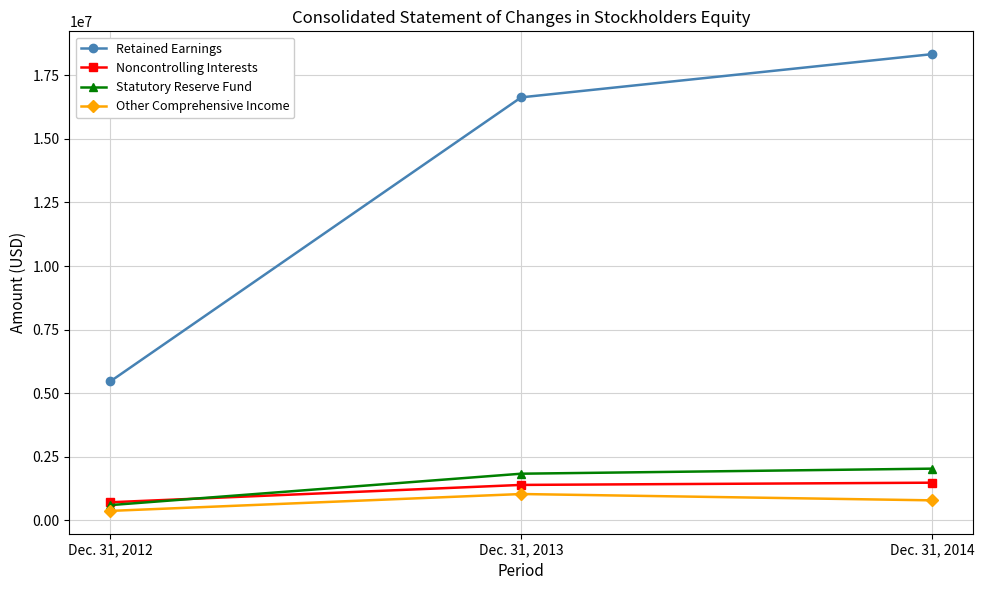

Count the Other Comprehensive Income values in the range 373062 to 1036323.

3